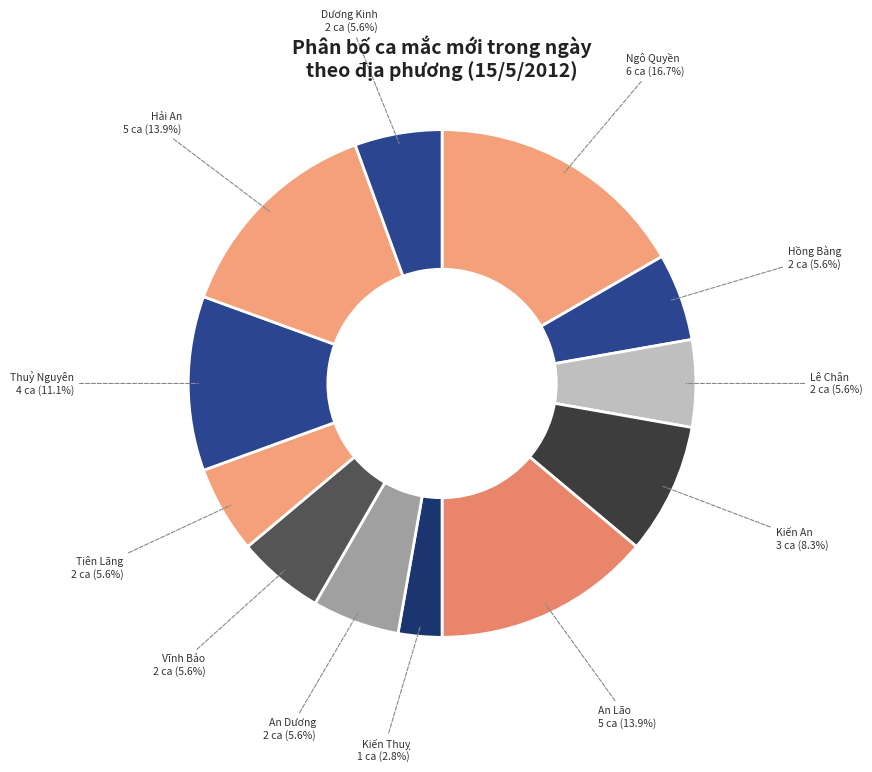

Which slice is the smallest?

Kiến Thuỵ